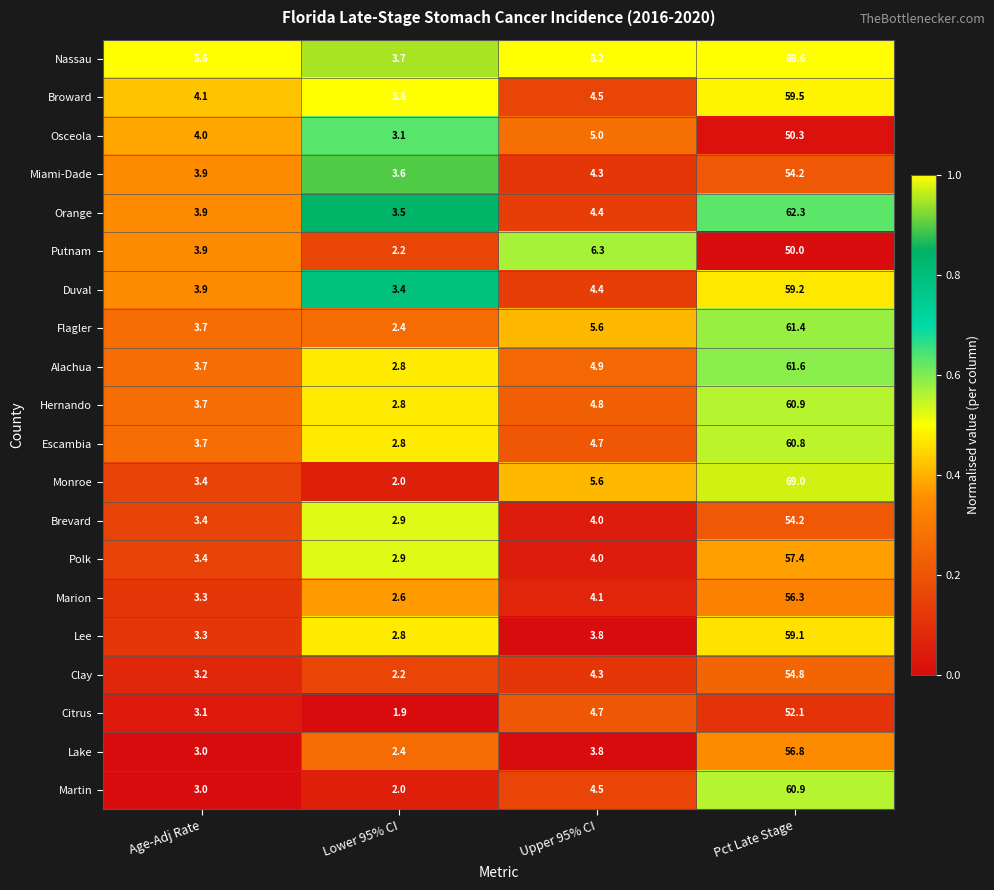

List the labels in order of Polk value, smallest first.

Lower 95% CI, Age-Adj Rate, Upper 95% CI, Pct Late Stage